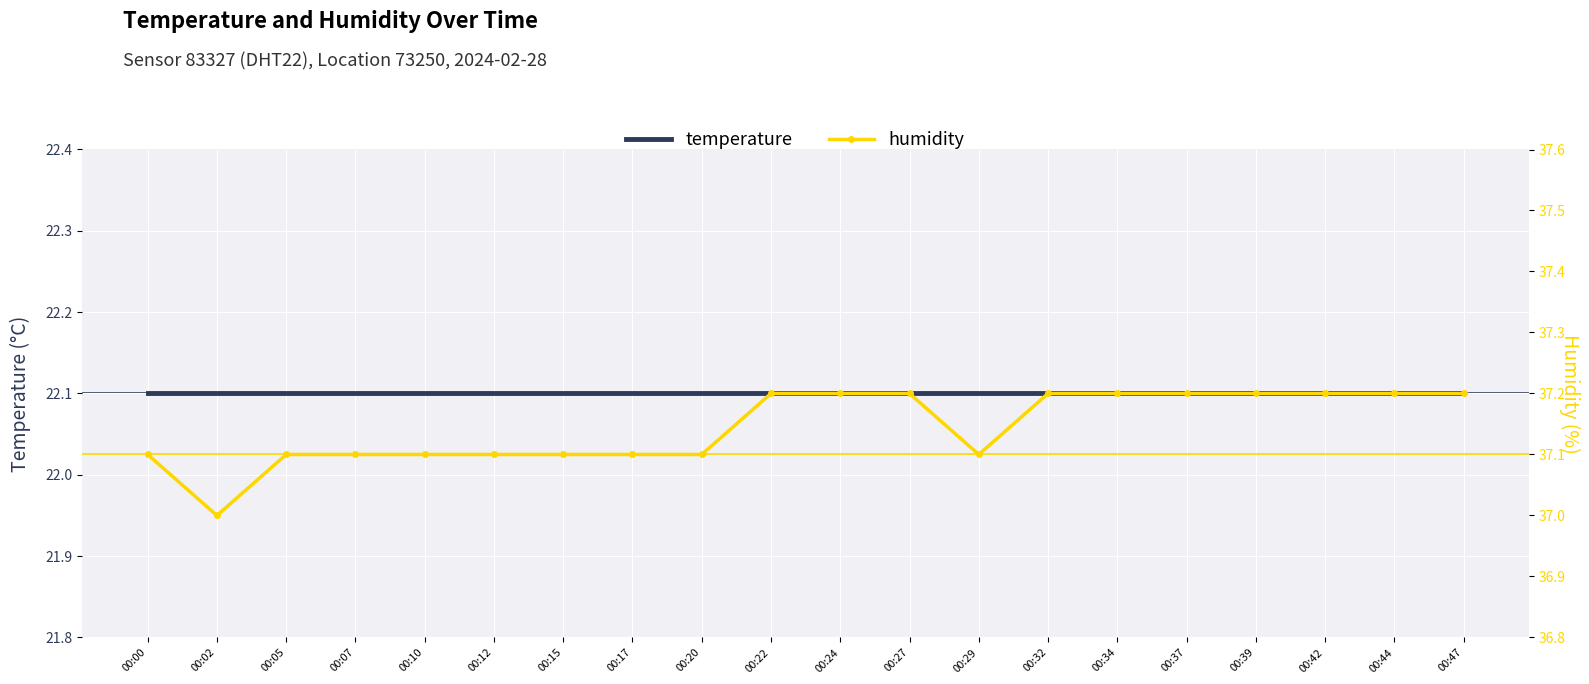

Is it true that humidity equals 19.3 at 00:34?

False